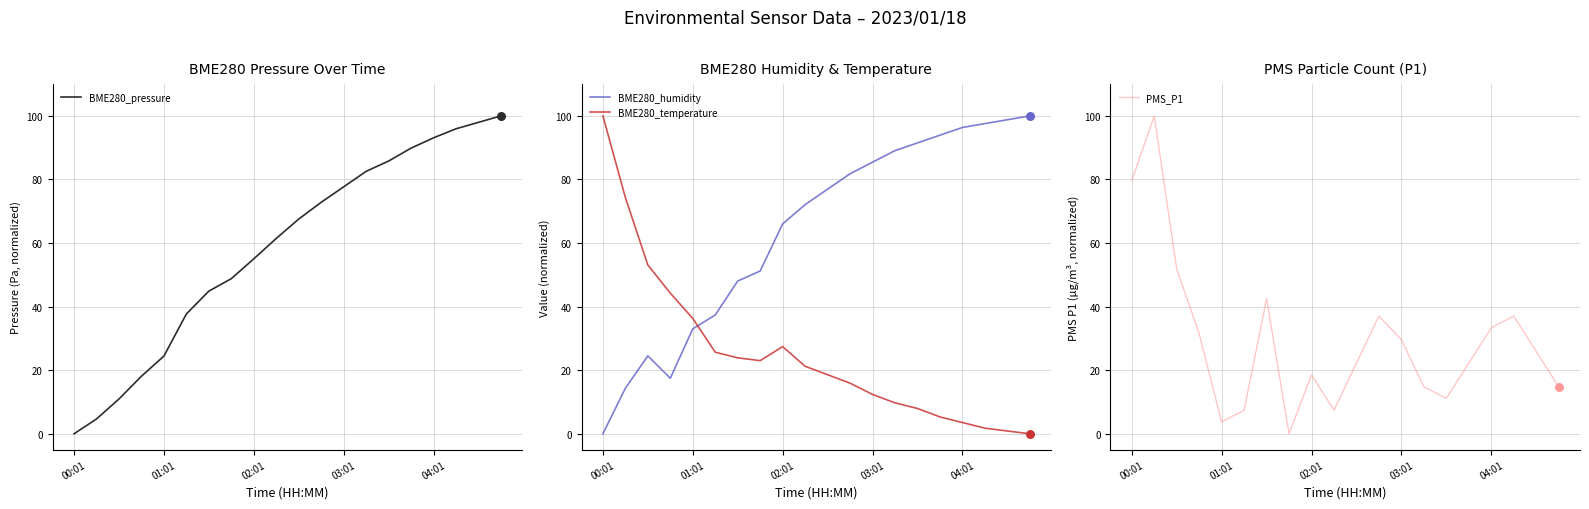

Which series has the largest total across all categories?

BME280_humidity